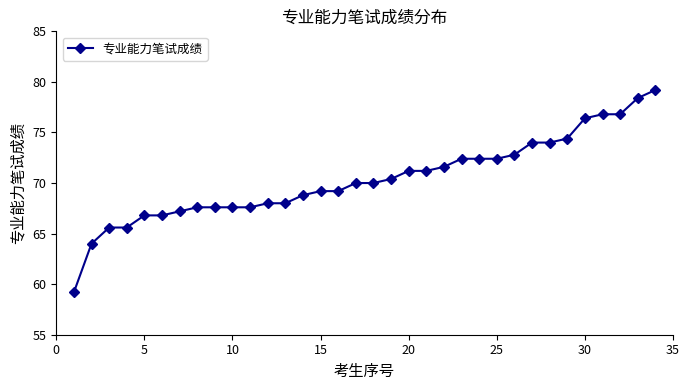

How many lines are shown in the chart?

1